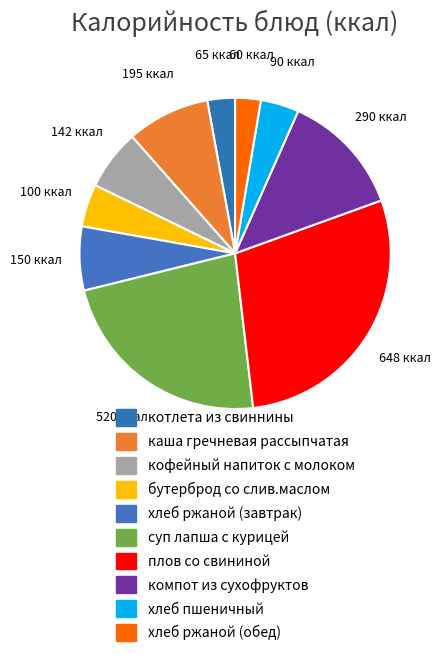

The котлета из свиннины slice represents 3% of the pie. True or false?

True